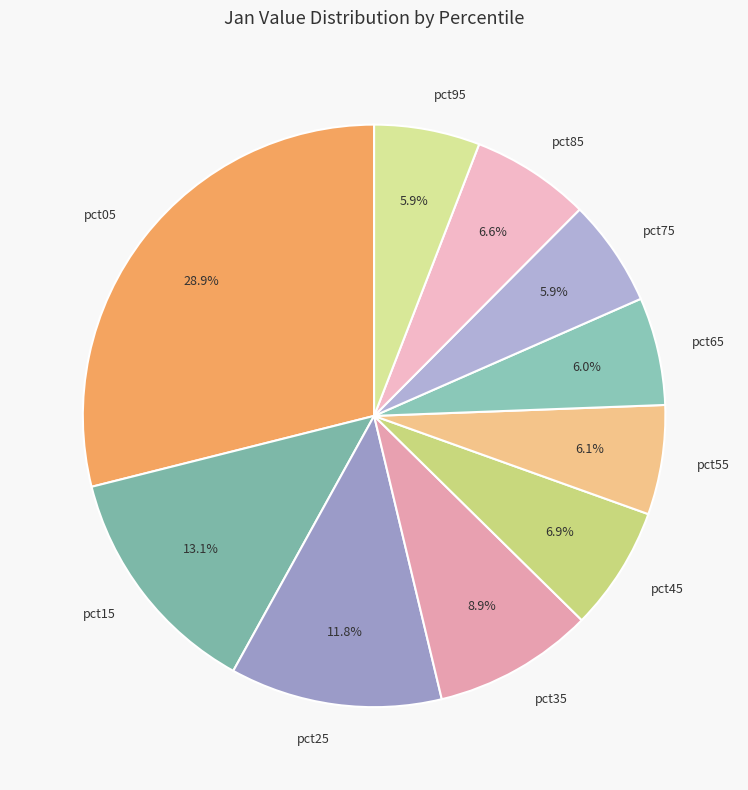

Which slice is the largest?

pct05